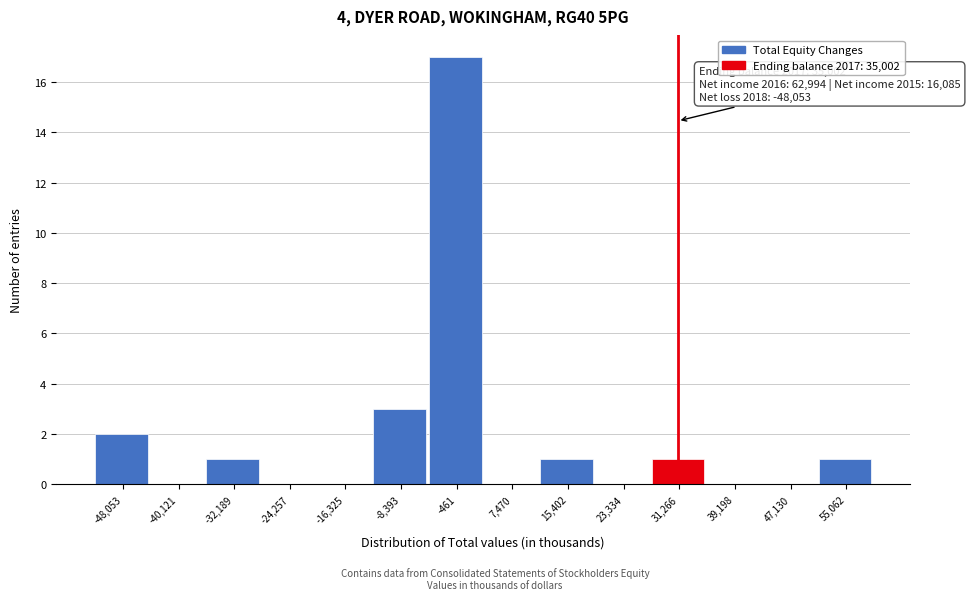

Reading left to right, list all the values displayed in this chart.

-48,053=2	-40,121=0	-32,189=1	-24,257=0	-16,325=0	-8,393=3	-461=17	7,470=0	15,402=1	23,334=0	31,266=1	39,198=0	47,130=0	55,062=1